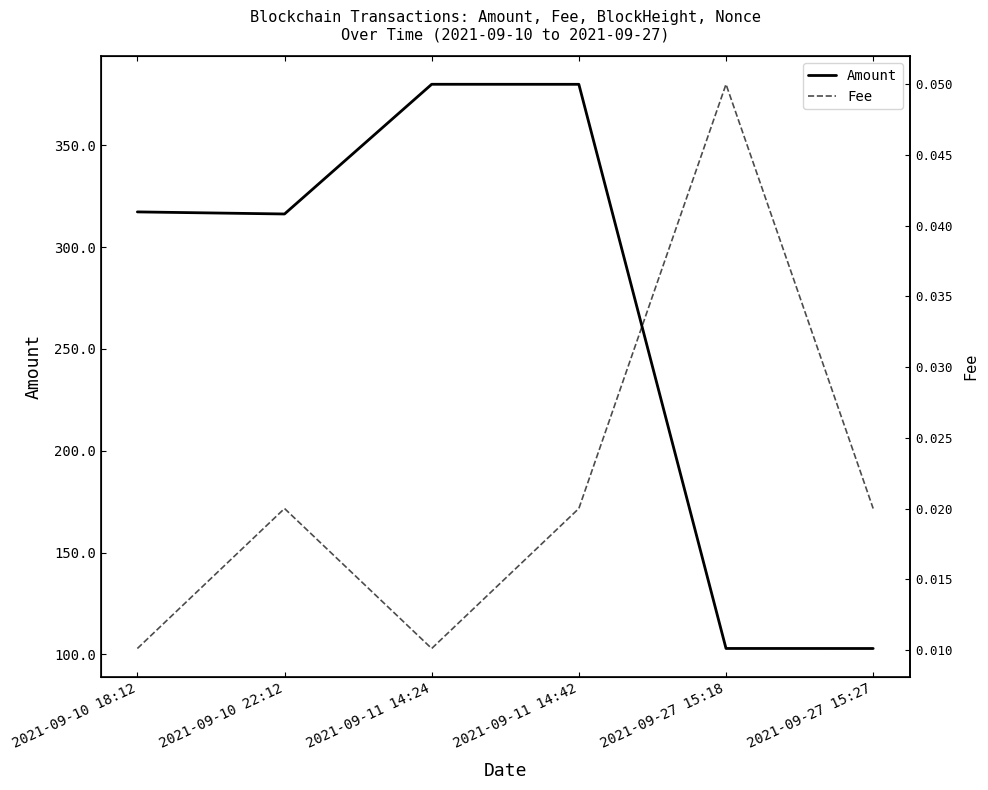

What is the total value across all series at 2021-09-10 18:12?

317.3